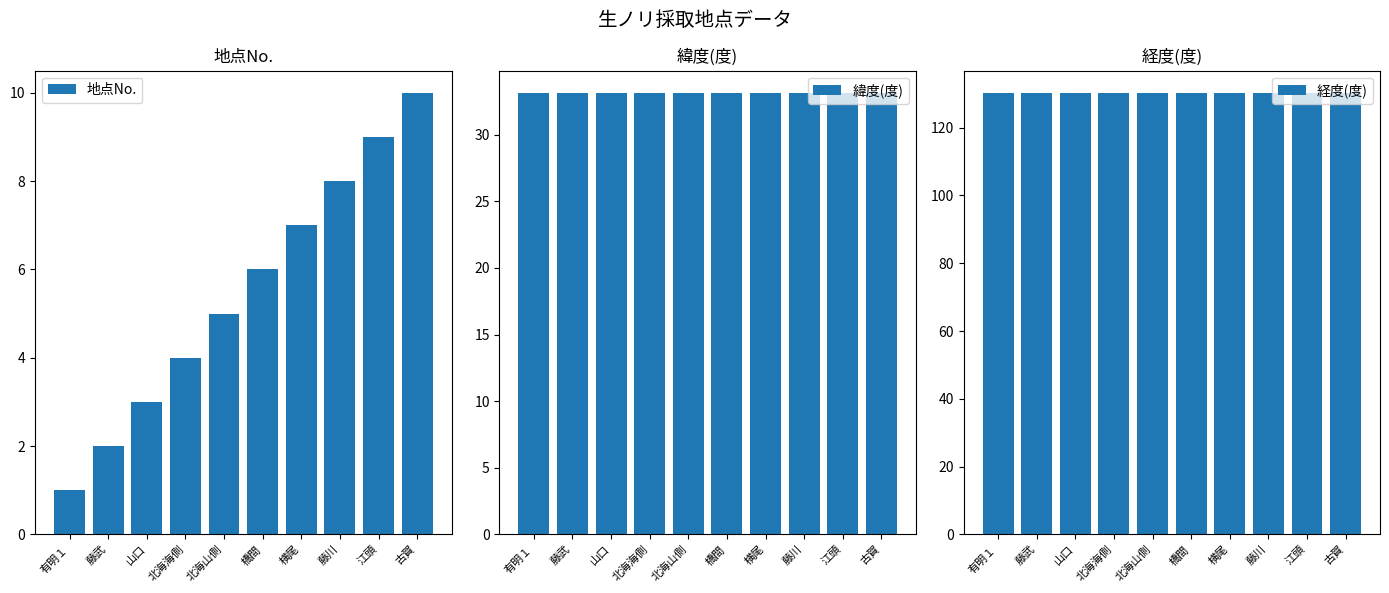

Does the chart contain stacked bars?

No